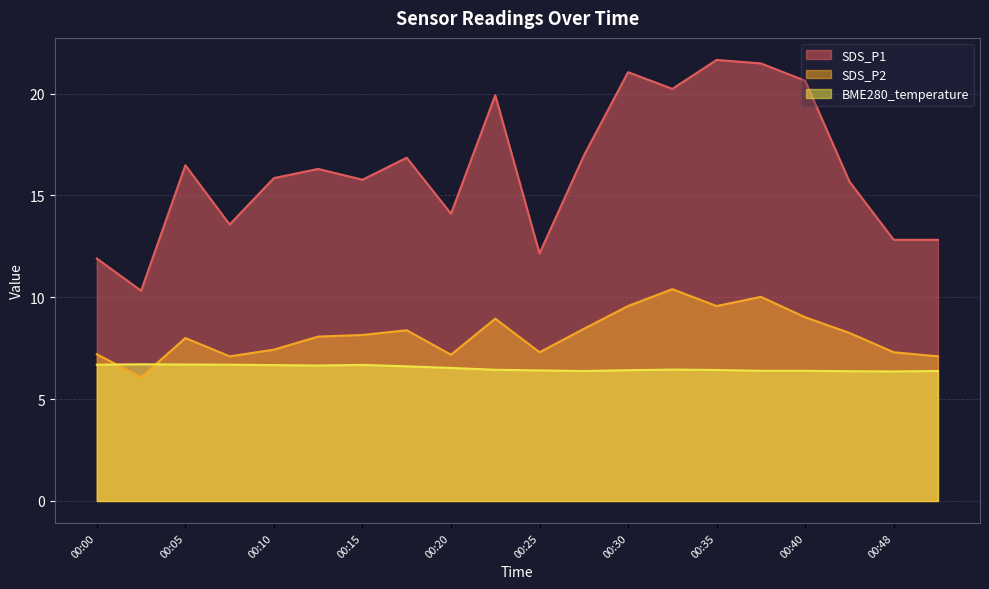

True or false: SDS_P2 has a value of 8.4 at 00:17.

True